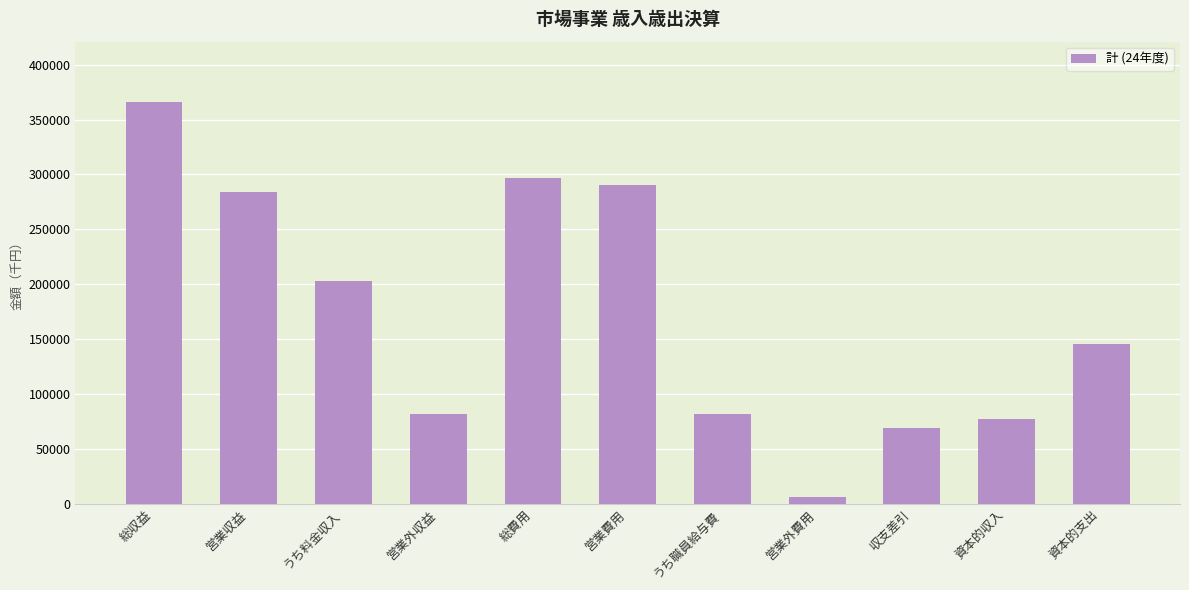

What is the smallest value displayed?

6327